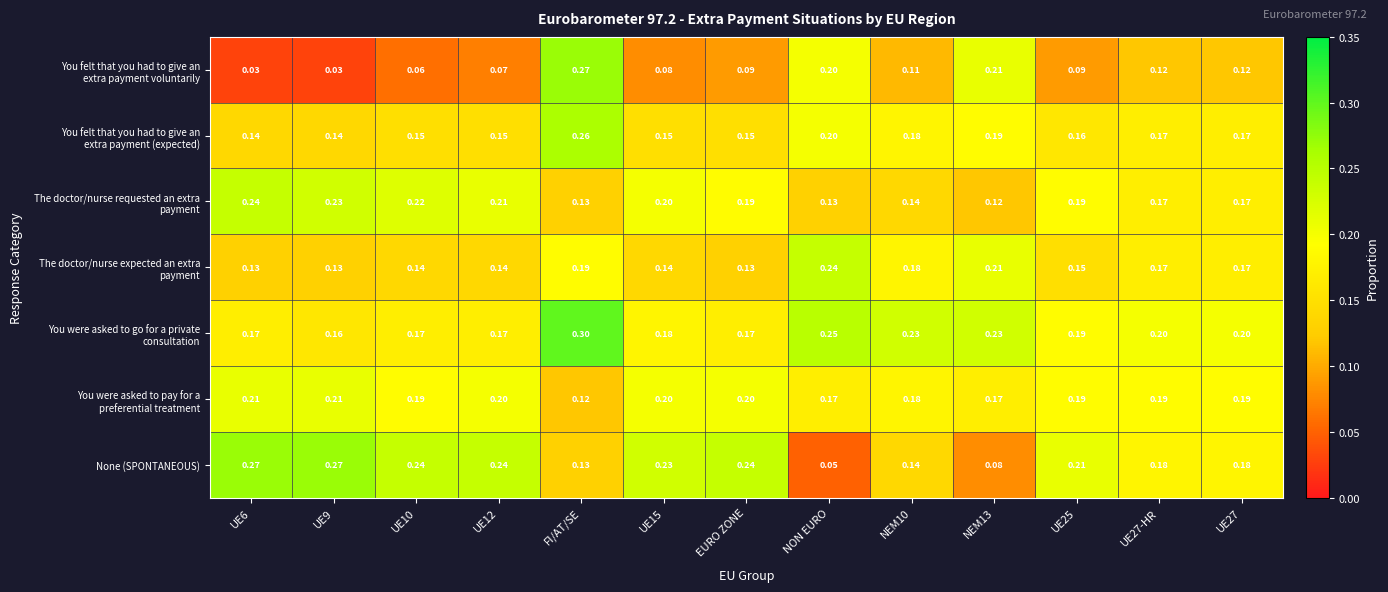

Between NEM13 and UE27-HR, which series saw the biggest shift?

None (SPONTANEOUS)